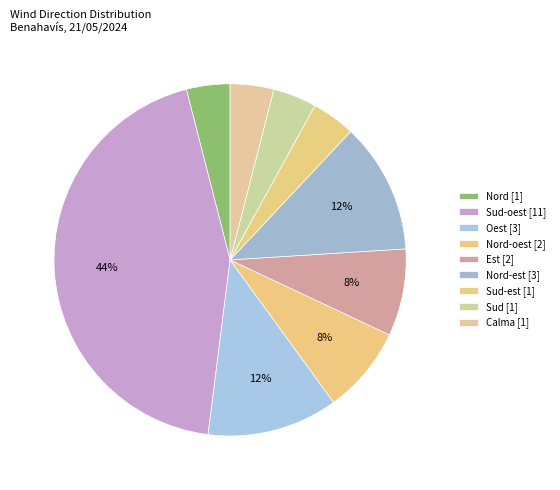

How many segments does this pie chart have?

9